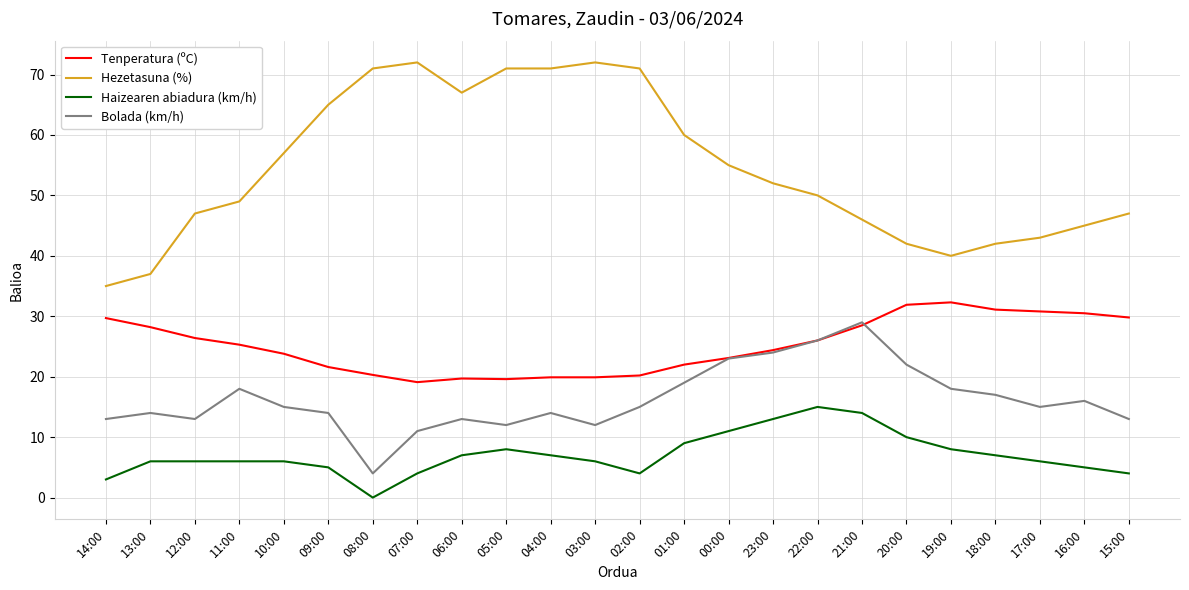

Does the chart have visible grid lines?

Yes